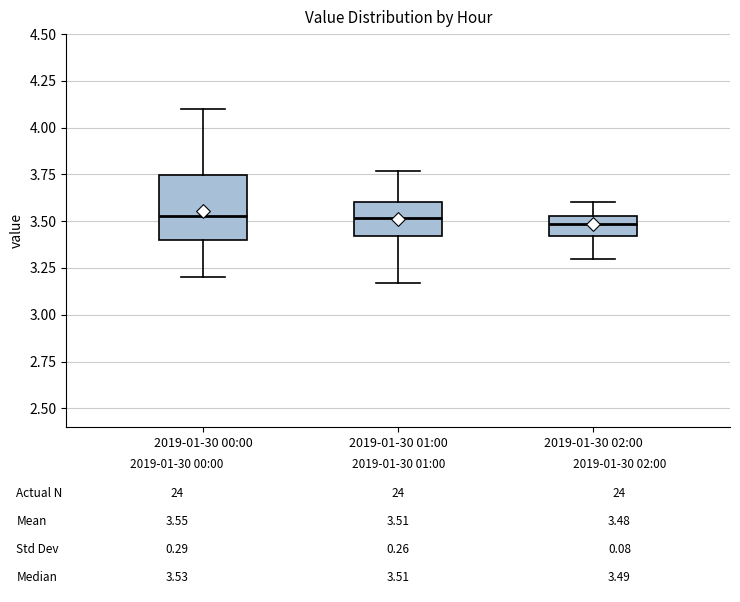

Comparing the boxes themselves (not the whiskers), which one is the tallest?

2019-01-30 00:00